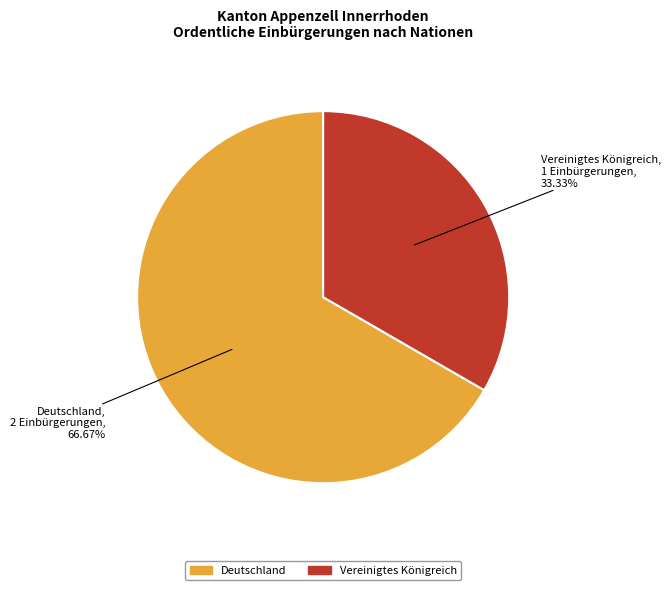

Approximately how many times larger is the value at Deutschland compared to Vereinigtes Königreich?

2.0